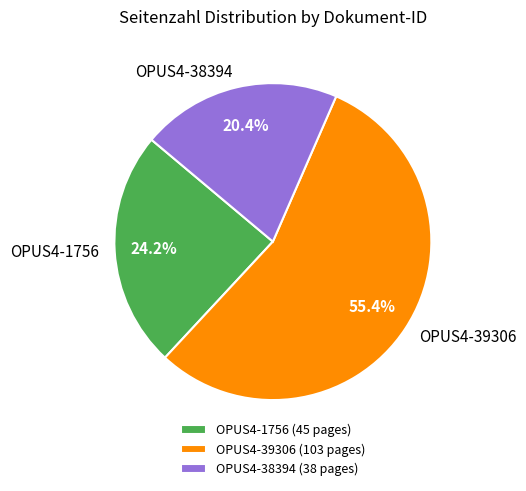

To the nearest percent, what percentage of the pie is OPUS4-39306?

55%